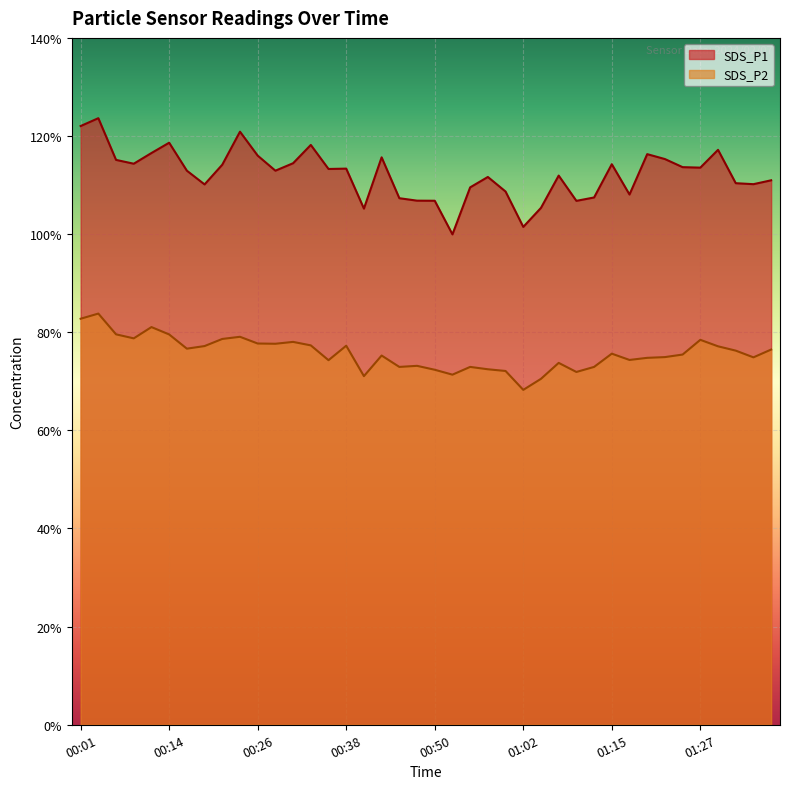

Rank the series at 00:01 from lowest to highest value.

SDS_P2, SDS_P1